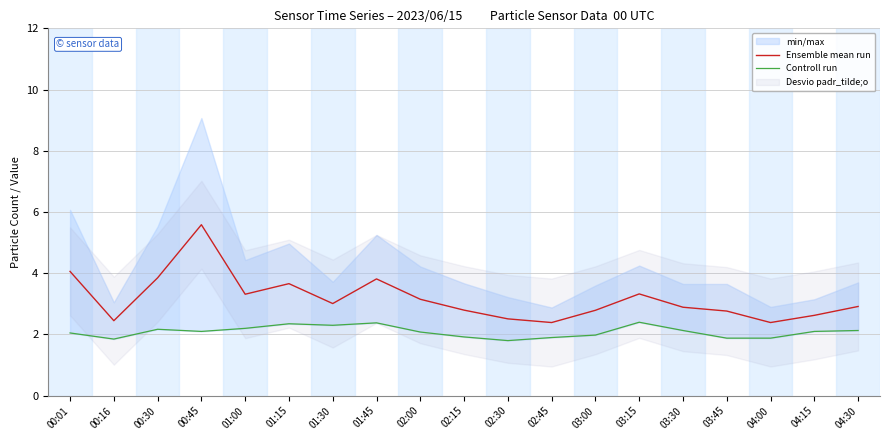

How many lines are shown in the chart?

2